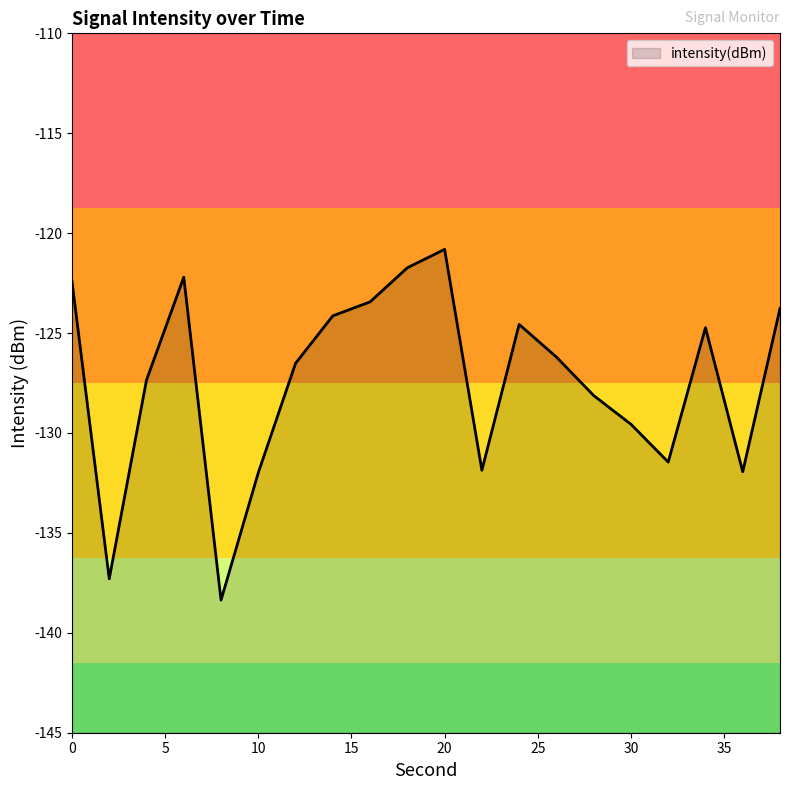

True or false: the data shows -123.4 at 16.

True